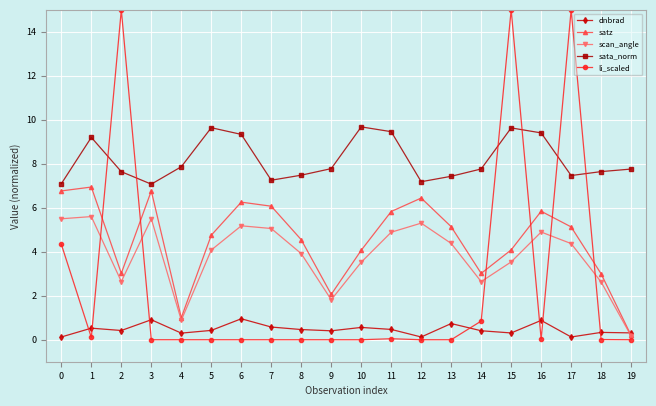

True or false: dnbrad has more than 2 points higher than both neighbors.

True